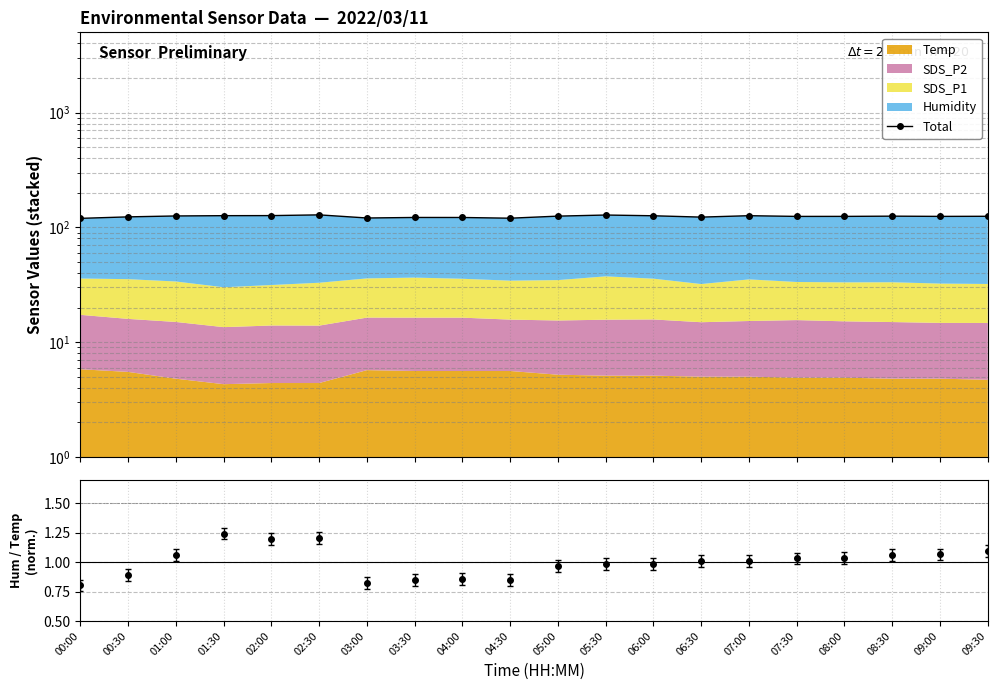

What is the difference between the maximum and minimum values?

8.7